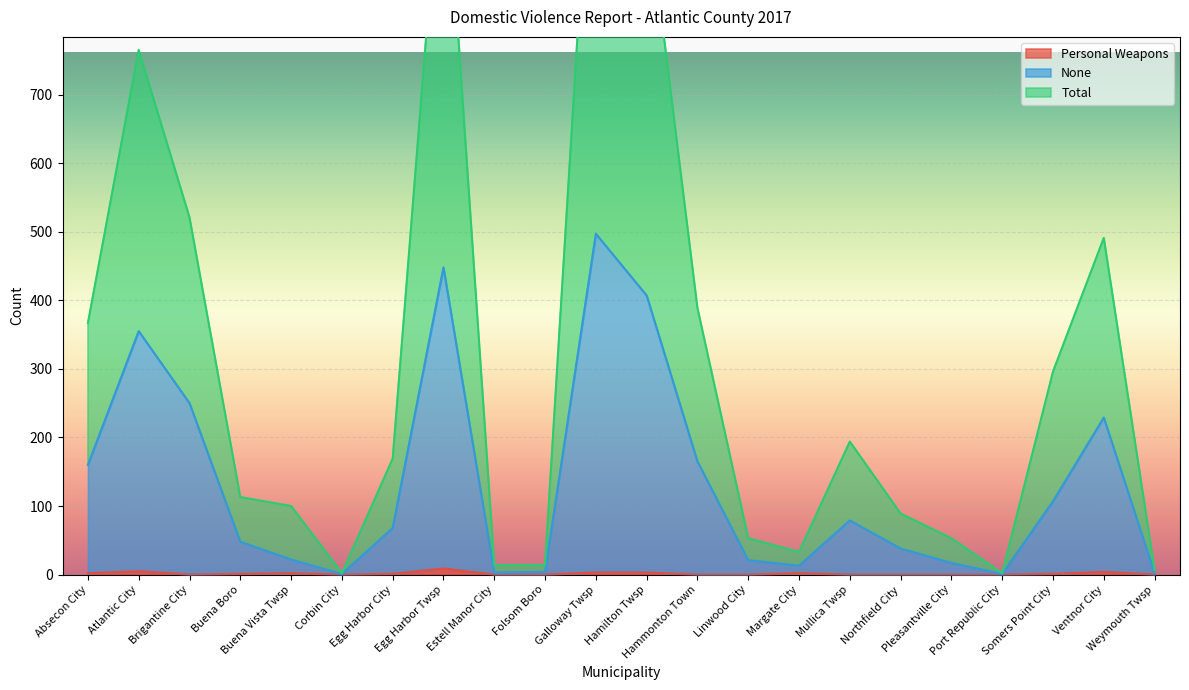

Reading right to left, what are all the values shown in this chart?

Personal Weapons: 0	4	1	0	0	0	0	2	0	0	3	3	0	0	9	1	0	2	1	0	5	2
None: 2	229	107	1	17	38	79	13	21	165	407	497	4	3	448	68	1	22	48	250	355	160
Total: 7	491	296	2	53	89	194	33	53	389	988	1223	14	14	1103	169	2	100	113	521	765	367